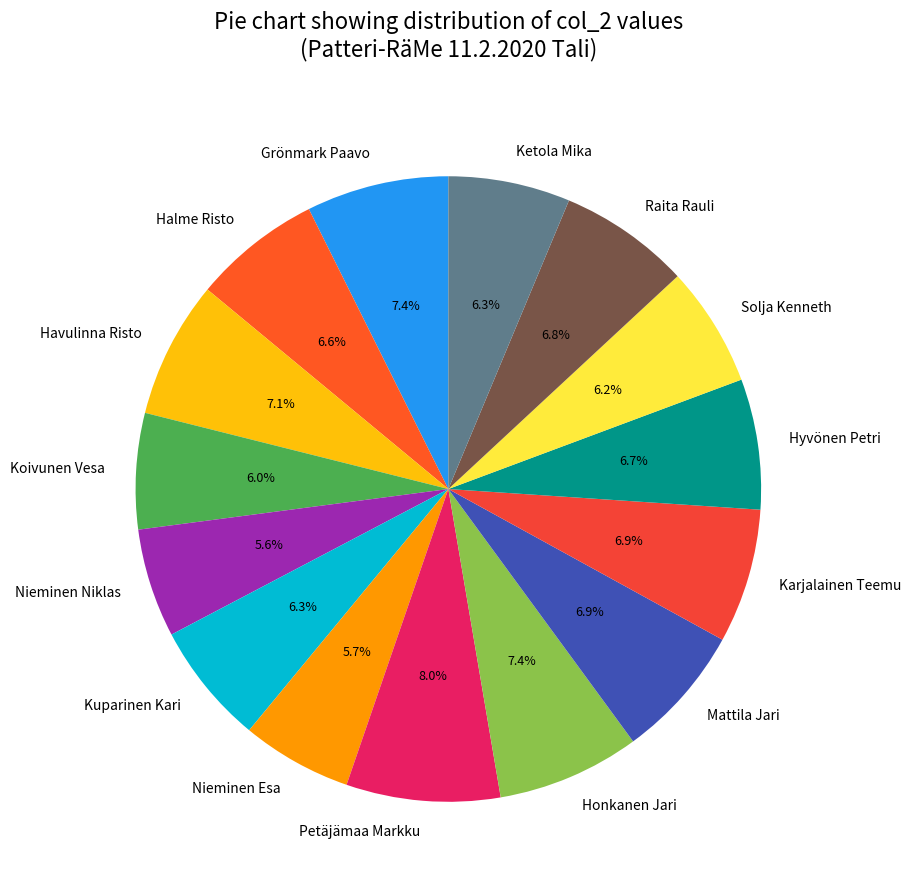

True or false: Petäjämaa Markku accounts for 8% of the total.

True